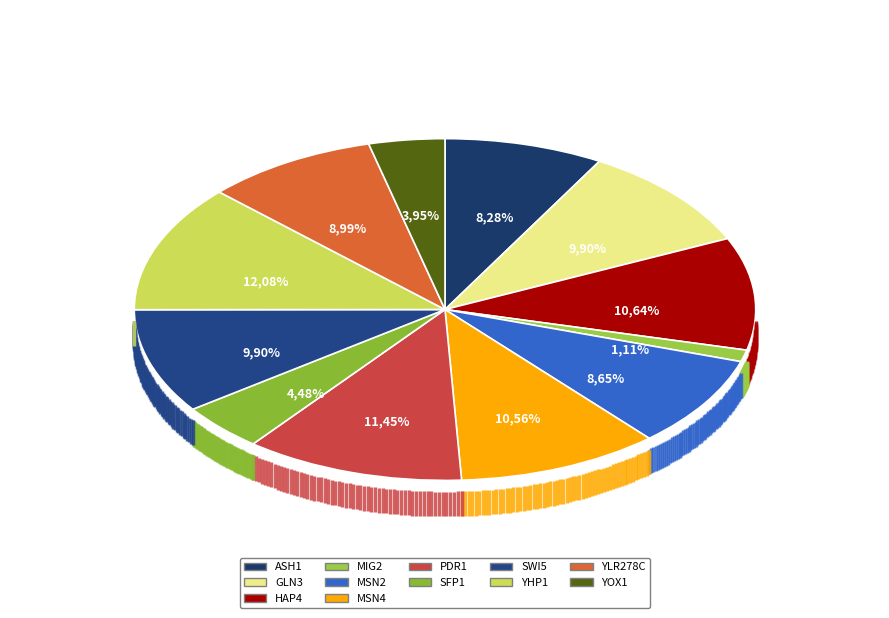

True or false: ASH1 accounts for 1% of the total.

False